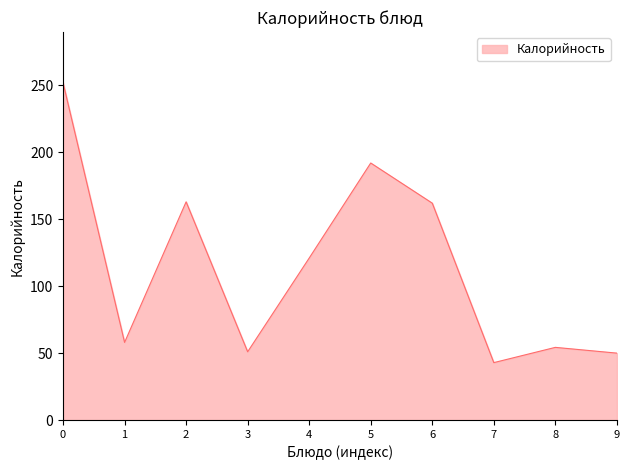

Approximately how many times larger is the value at 0 compared to 2?

1.5